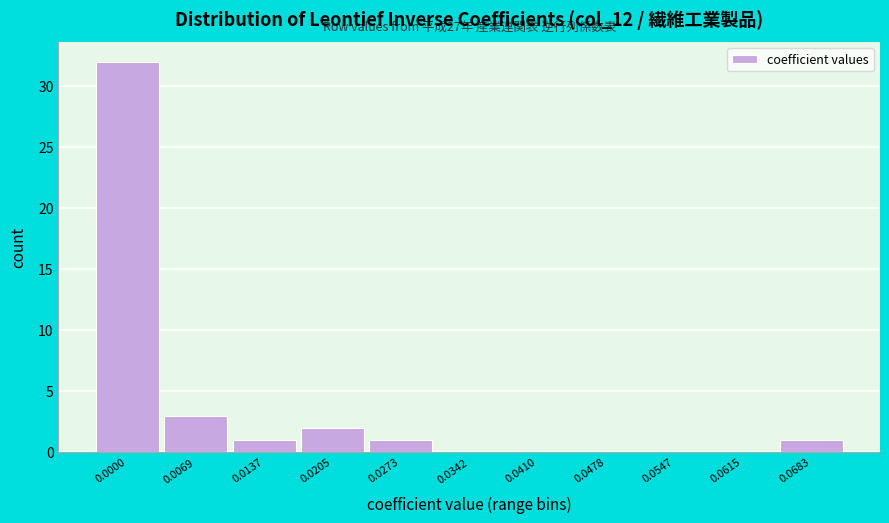

Reading left to right, what are all the values shown in this chart?

0.0000=32	0.0069=3	0.0137=1	0.0205=2	0.0273=1	0.0342=0	0.0410=0	0.0478=0	0.0547=0	0.0615=0	0.0683=1